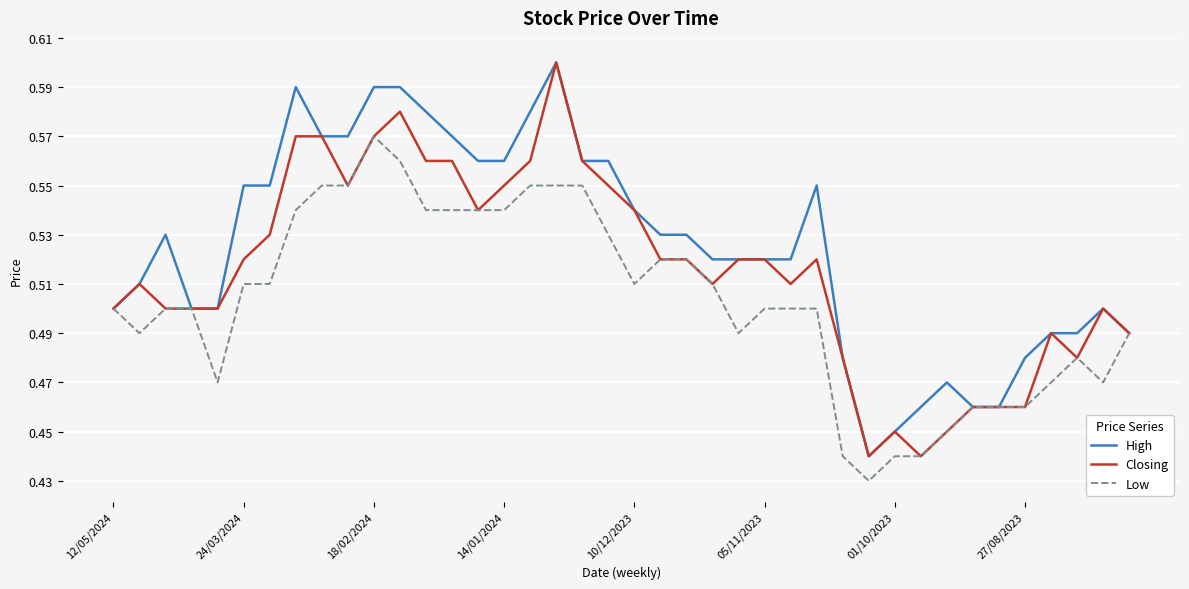

Which series has the largest total across all categories?

High